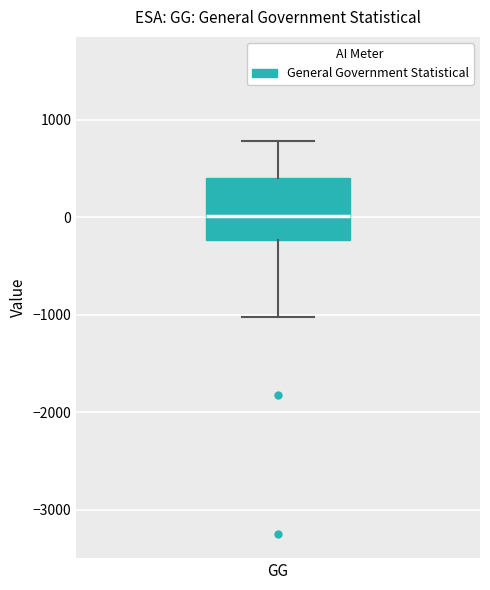

Where does the lower whisker of the box for GG end on the y-axis? The values are not printed on the chart, so give them approximately, as read against the axis.

-1000